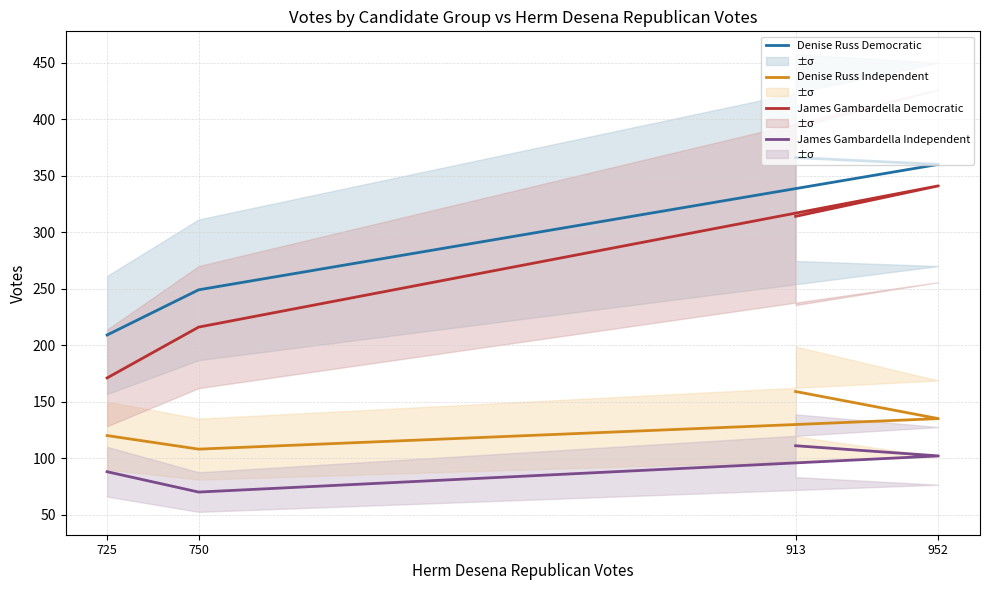

At which label is James Gambardella Independent closest to 90?

725